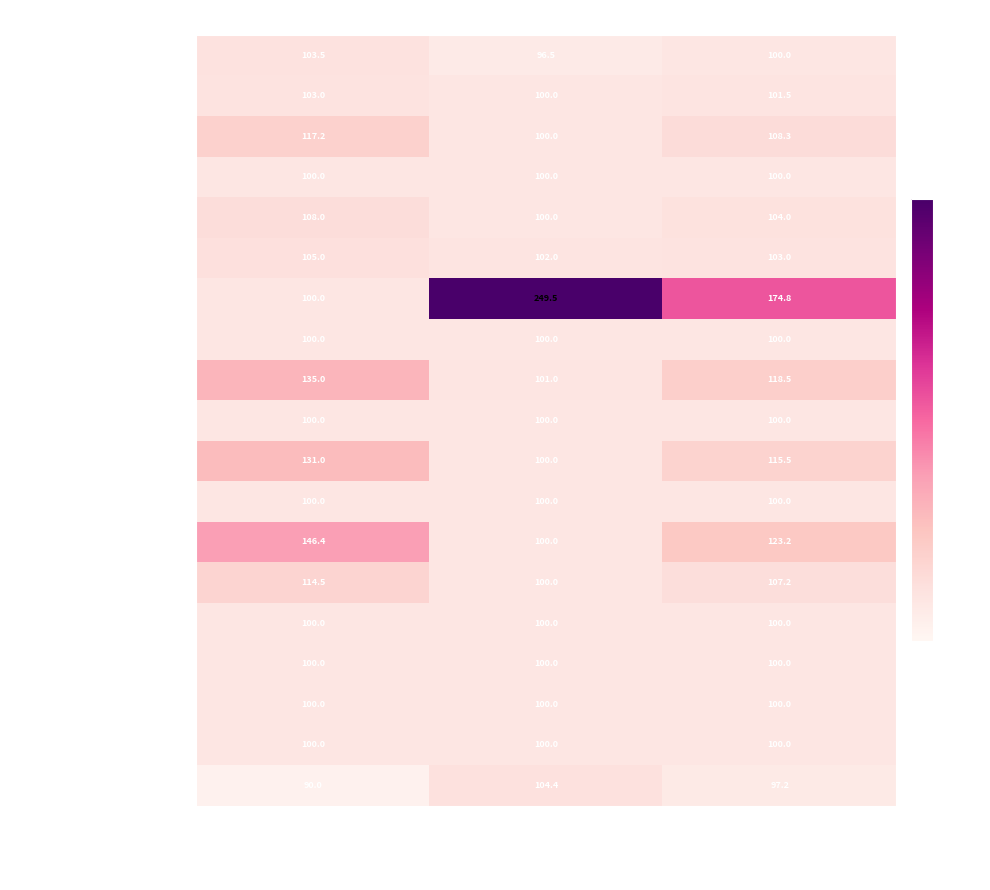

Which series changed the most between Оценка 2 (факт) and Итоговая оценка?

МАУ ДЗСОЛ Шахтер 1